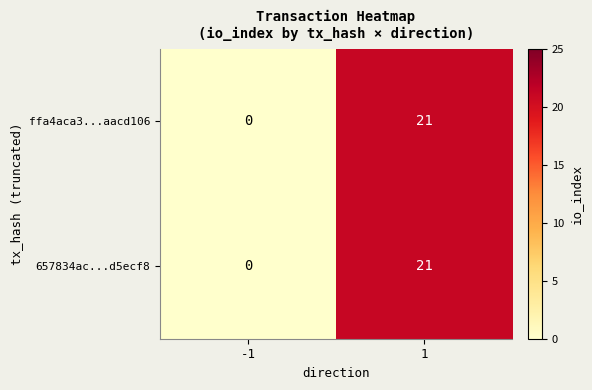

Reading right to left, extract all data points from this chart.

ffa4aca3...aacd106: 21	0
657834ac...d5ecf8: 21	0